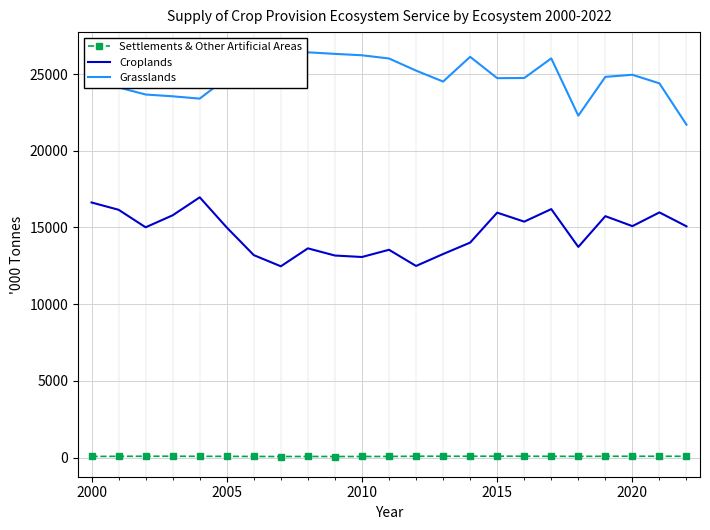

True or false: Croplands and Grasslands intersect in this chart.

False